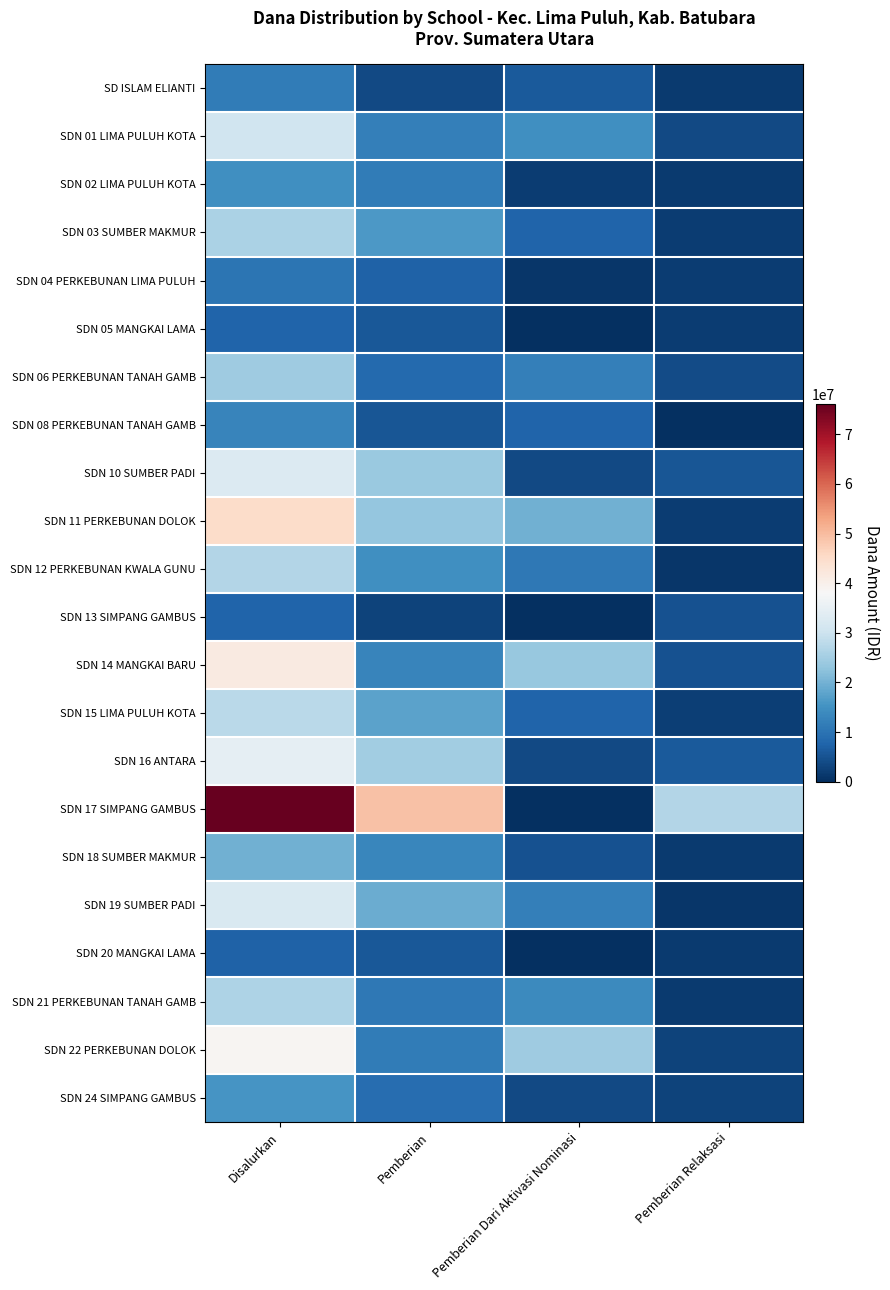

How many categories are shown in the chart?

4